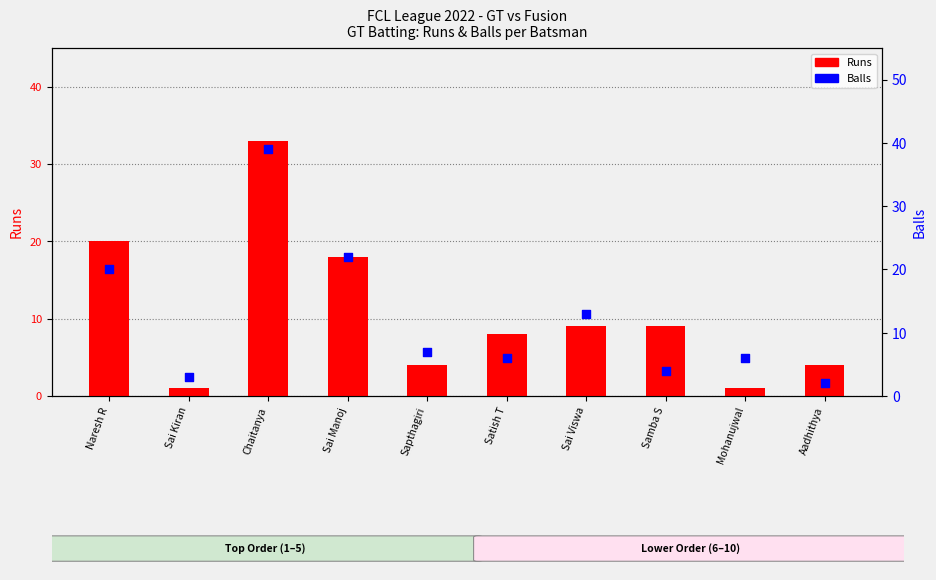

What are all the series names shown in the legend?

Runs, Balls